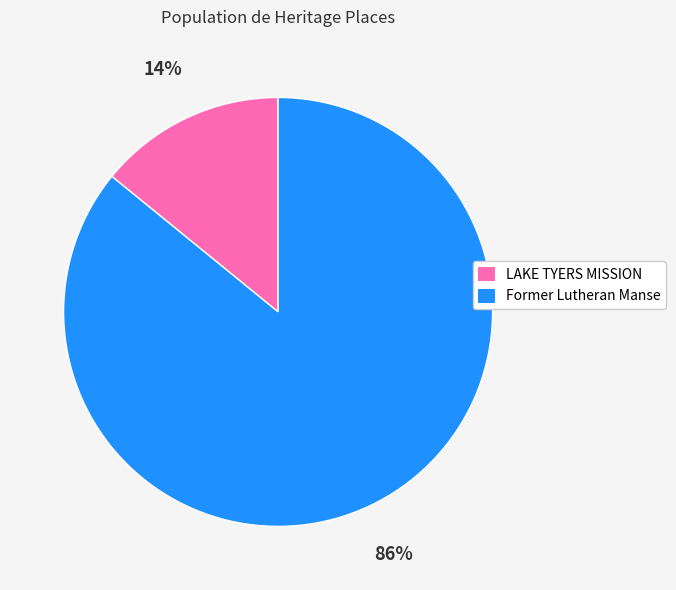

Is the sum of LAKE TYERS MISSION and Former Lutheran Manse greater than half?

Yes